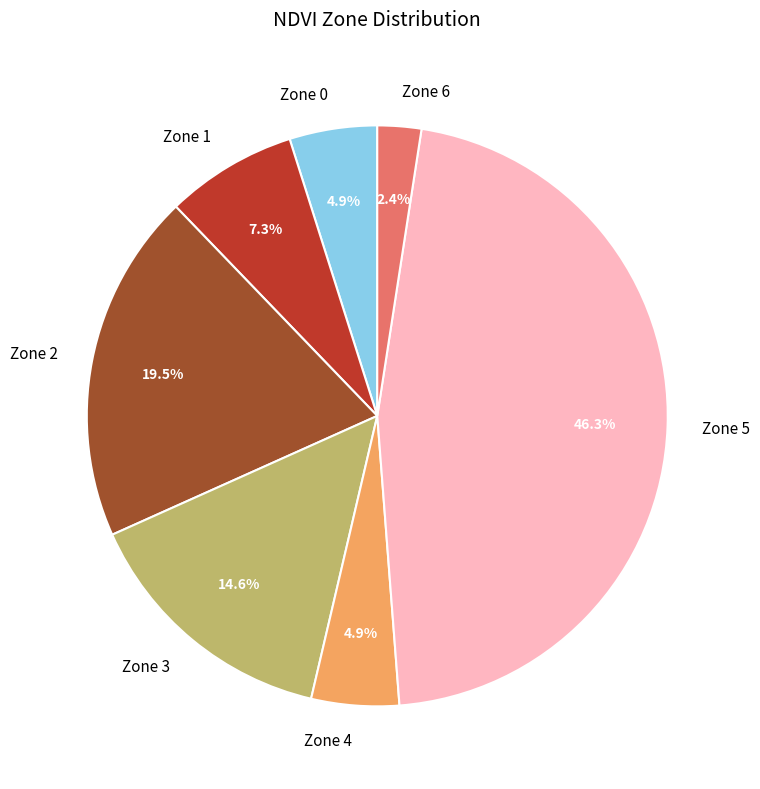

Is there a majority slice in this chart?

No